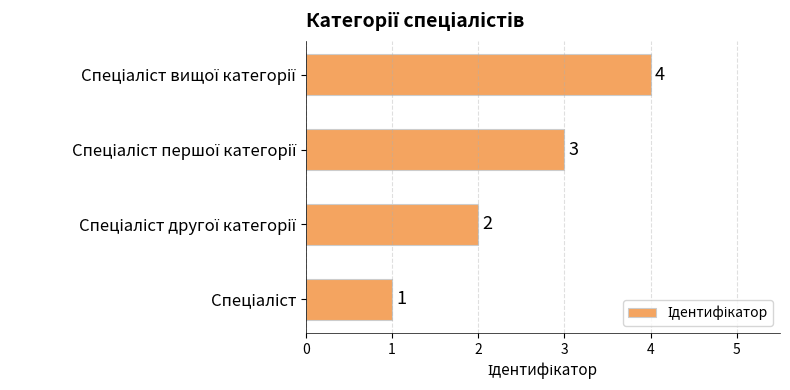

How many values are between 2 and 4?

3